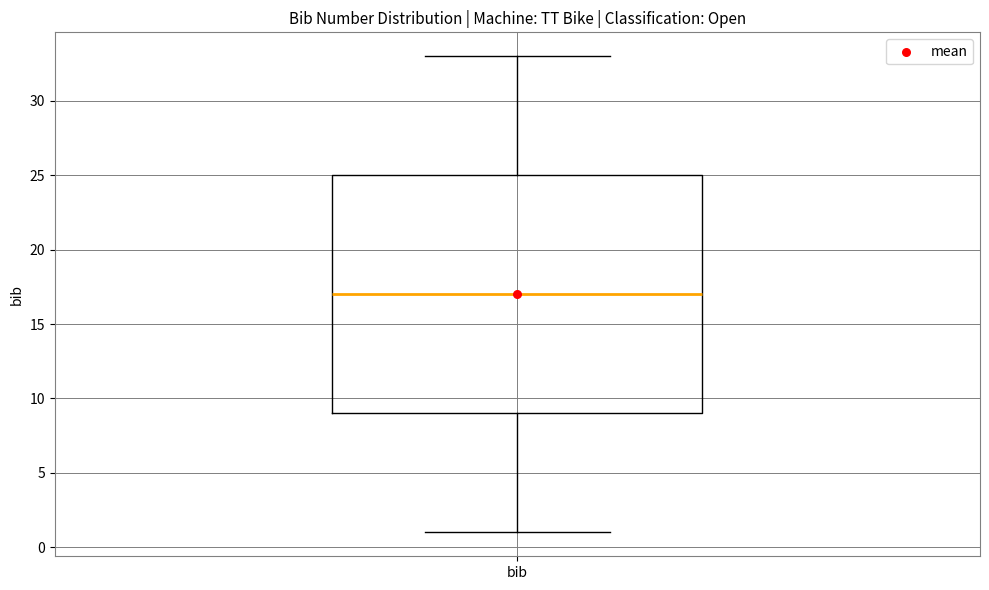

Where does the upper whisker of the box for bib end on the y-axis? The values are not printed on the chart, so give them approximately, as read against the axis.

33